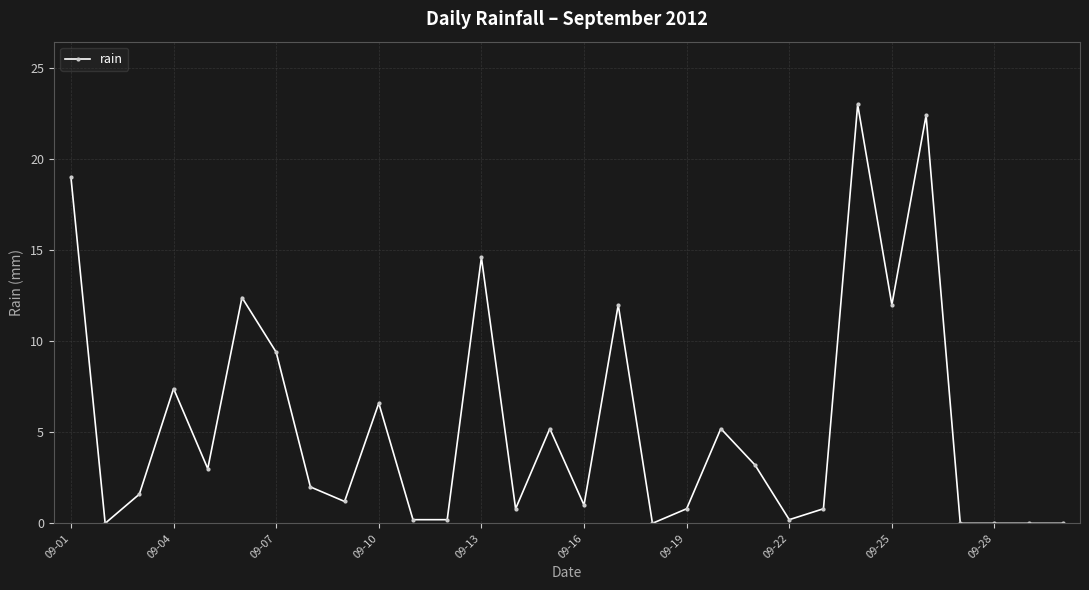

What is the value of the 7th point from the left?

9.4